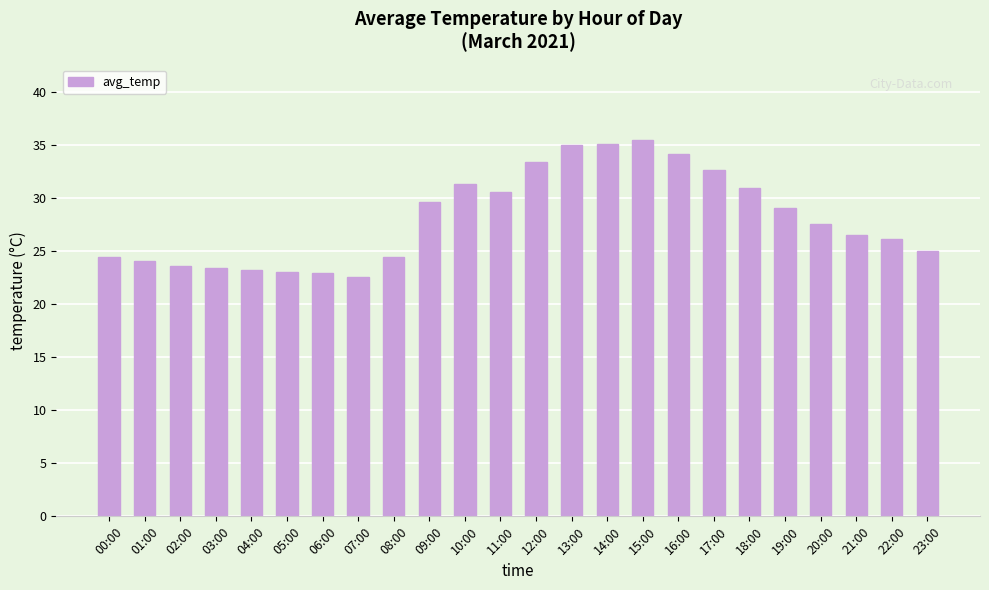

What is the value of the 22nd bar from the left?

26.6